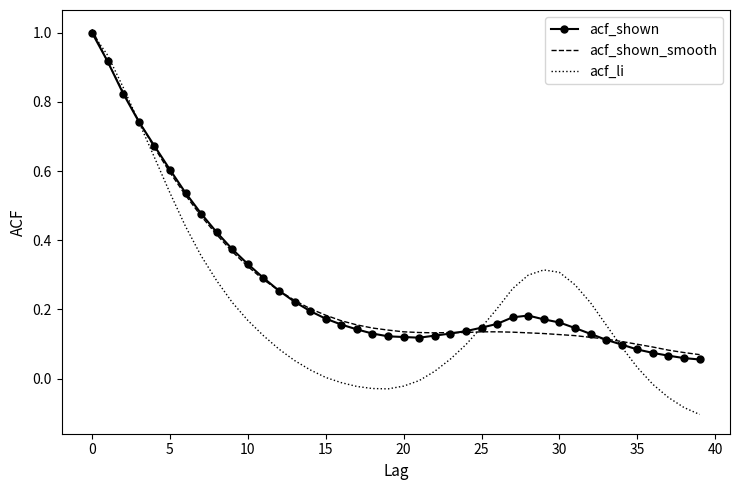

Which series has the largest range (max minus min)?

acf_li